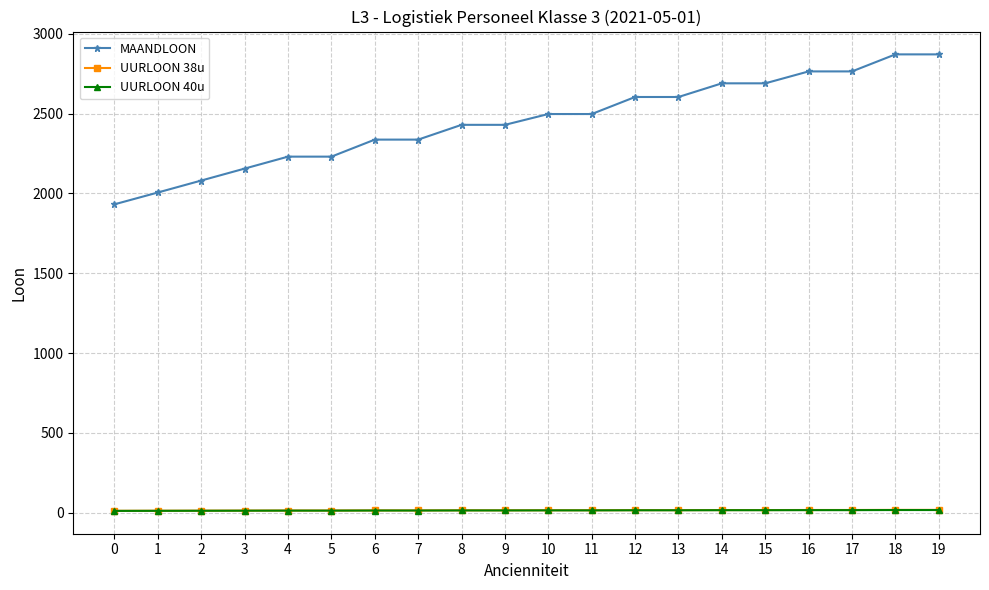

What is the sum of the MAANDLOON values at 8 and 10?

4926.6